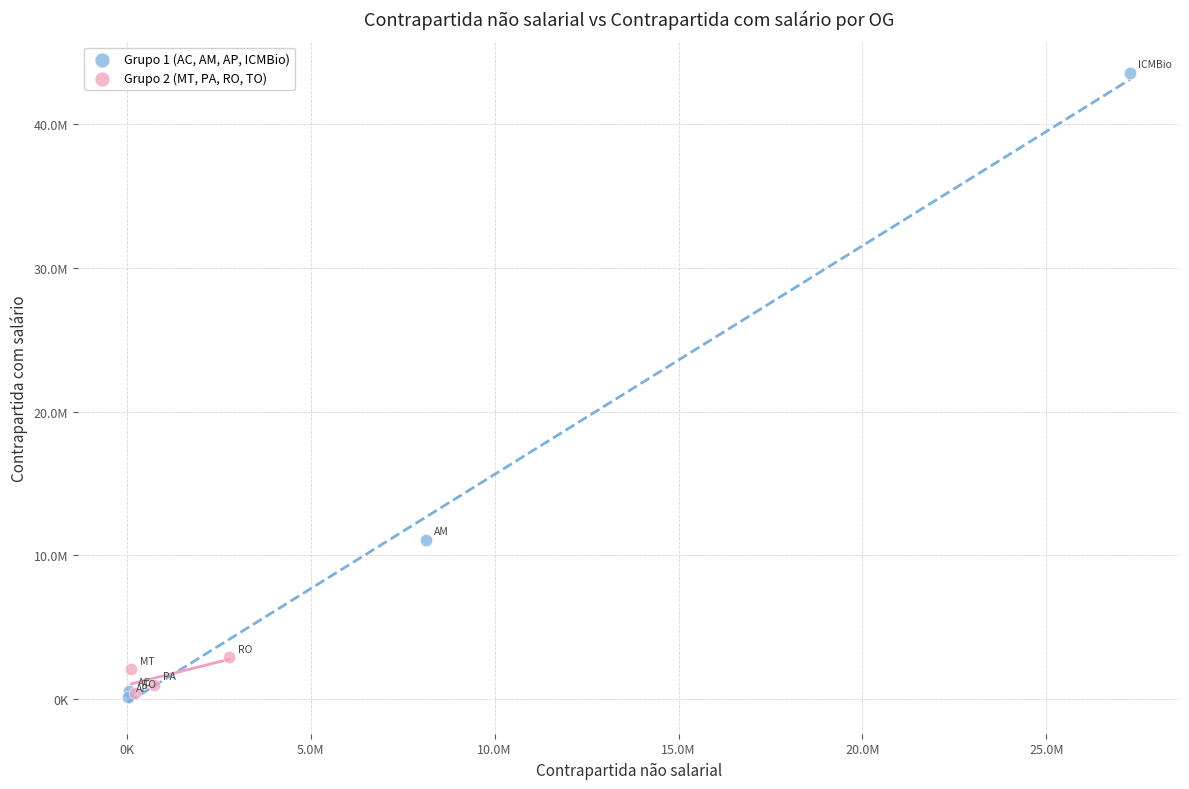

Which series contains the highest Y value?

Grupo 1 (AC, AM, AP, ICMBio)